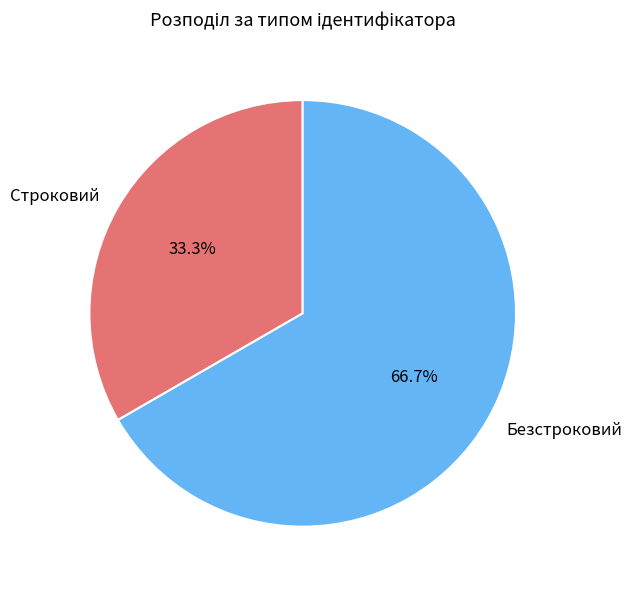

To the nearest percent, what is the combined percentage of Безстроковий and Строковий?

100%